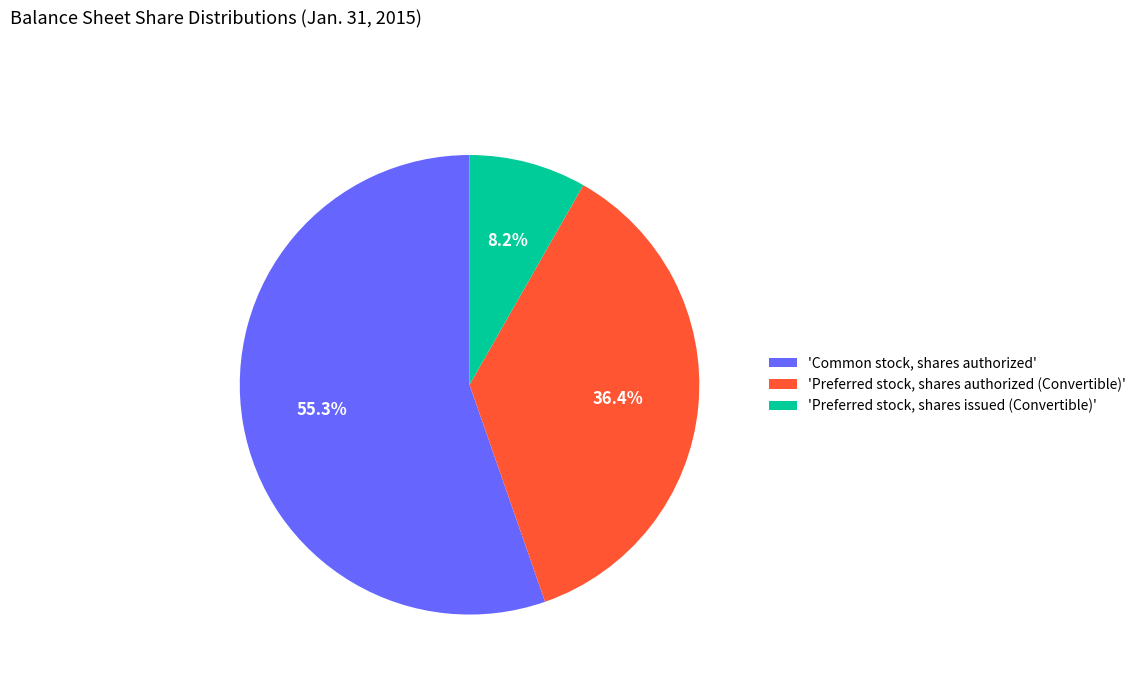

Rank the categories by value from lowest to highest.

'Preferred stock, shares issued (Convertible)', 'Preferred stock, shares authorized (Convertible)', 'Common stock, shares authorized'